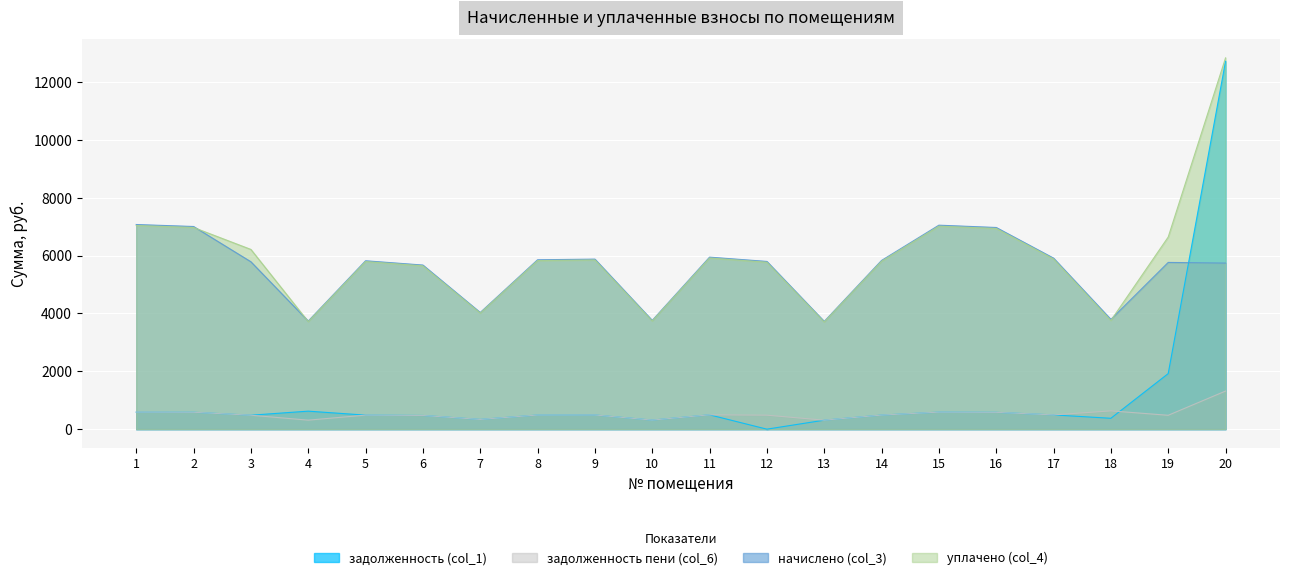

At which label does задолженность (col_1) reach its minimum?

12